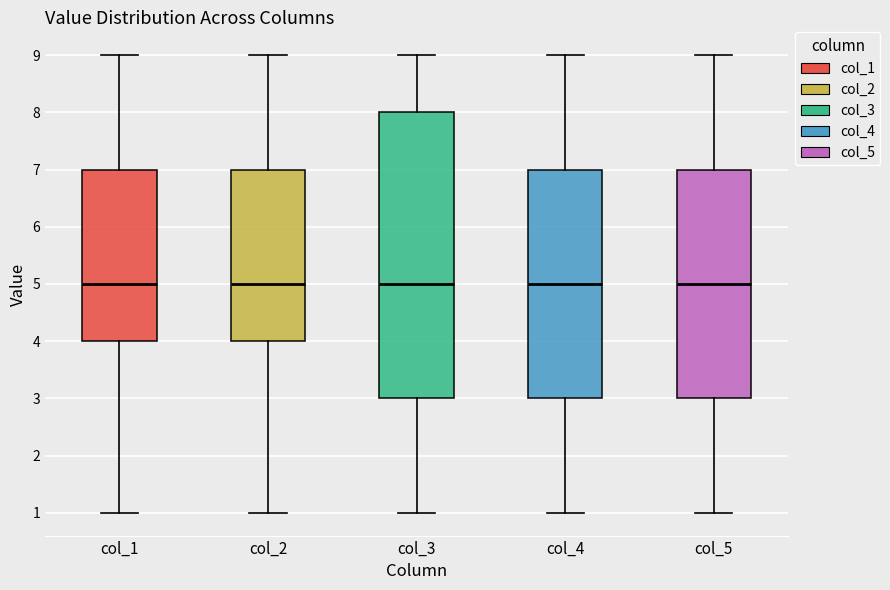

Where does the upper whisker of the box for col_5 end on the y-axis? The values are not printed on the chart, so give them approximately, as read against the axis.

9